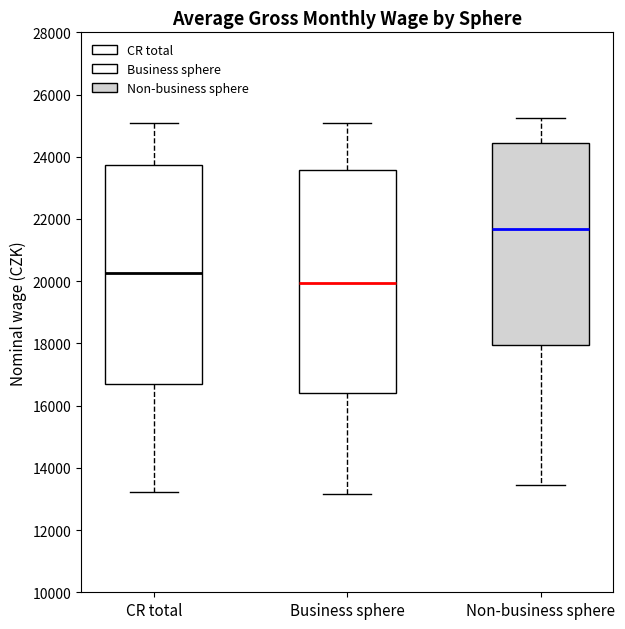

Which box has the highest median line?

Non-business sphere